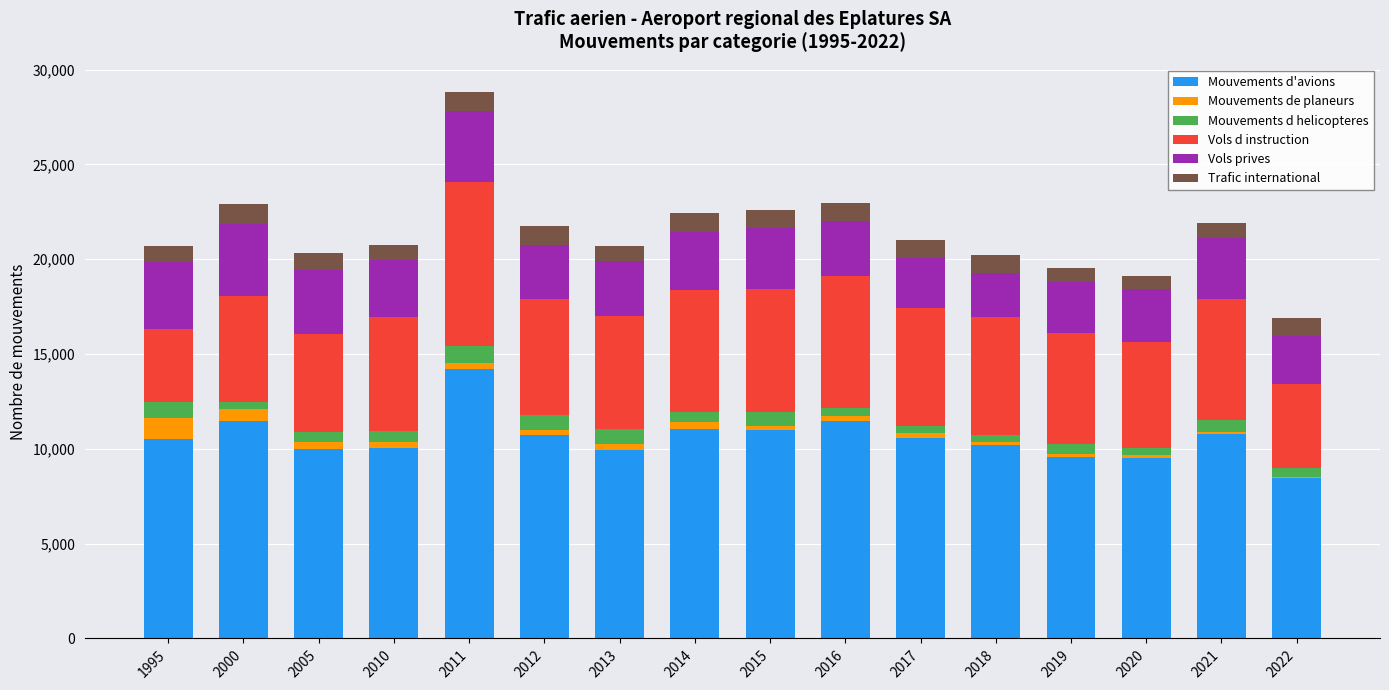

At which category is the sum across all series the highest?

2011